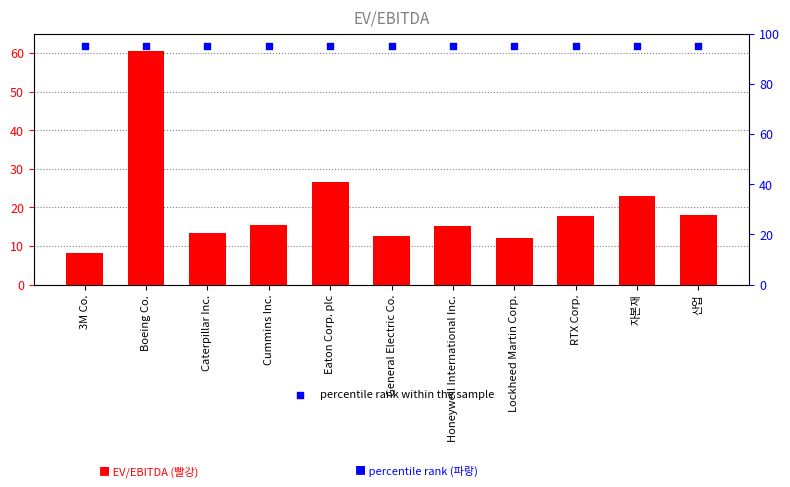

Which series reaches the maximum Y coordinate?

percentile rank within the sample